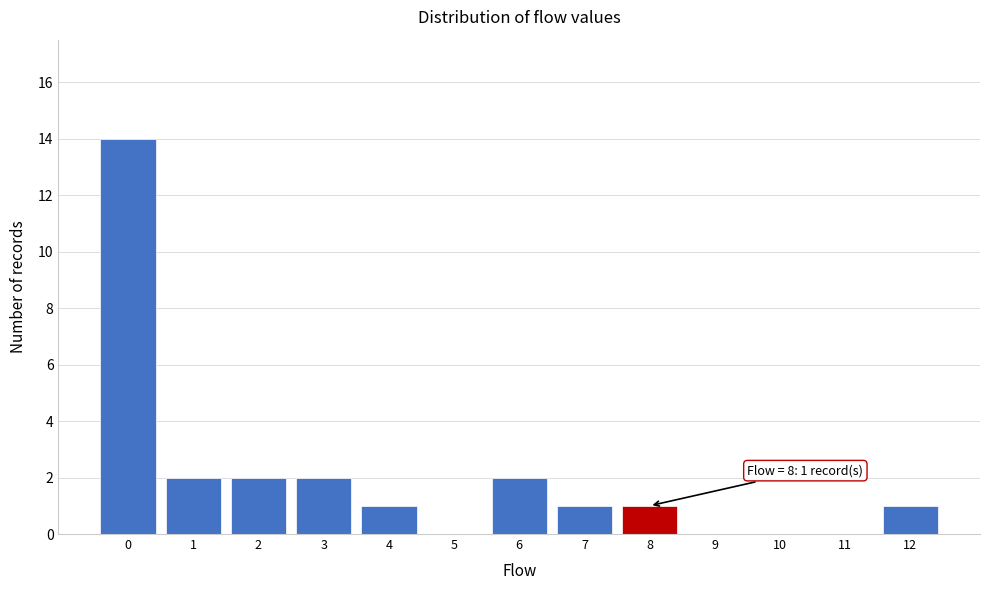

Reading left to right, what are all the values shown in this chart?

0=14	1=2	2=2	3=2	4=1	5=0	6=2	7=1	8=1	9=0	10=0	11=0	12=1